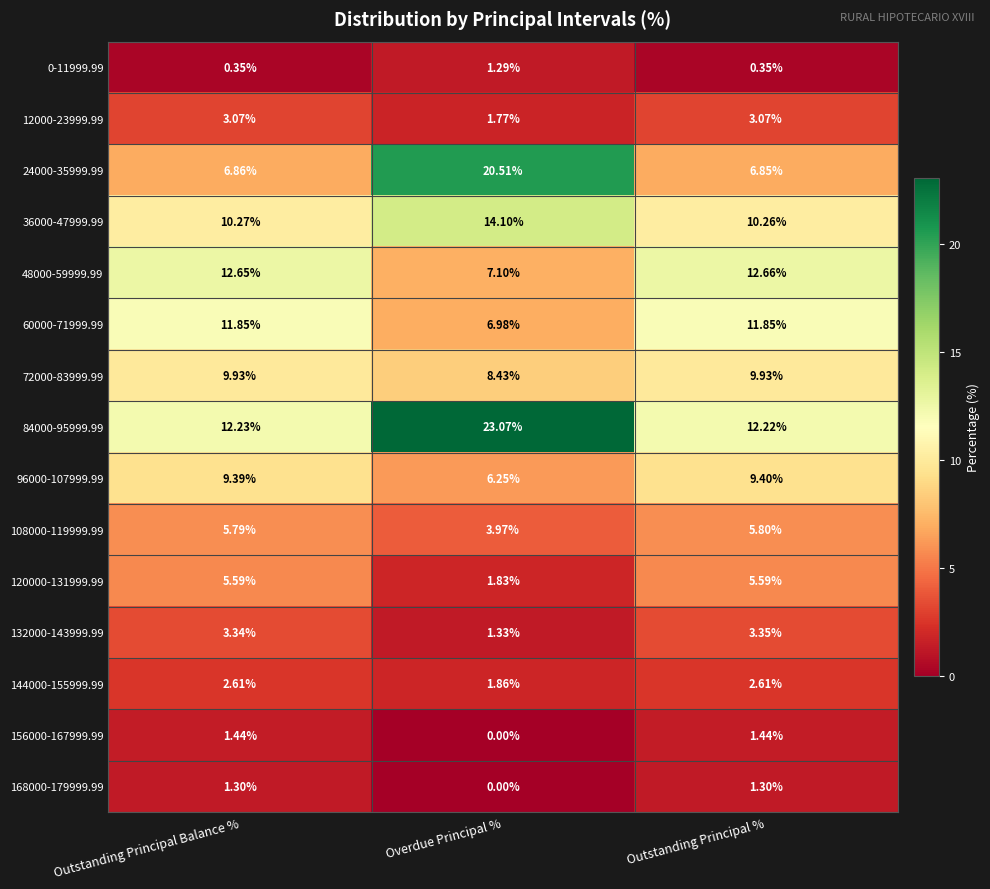

Which series has the widest spread of values?

24000-35999.99